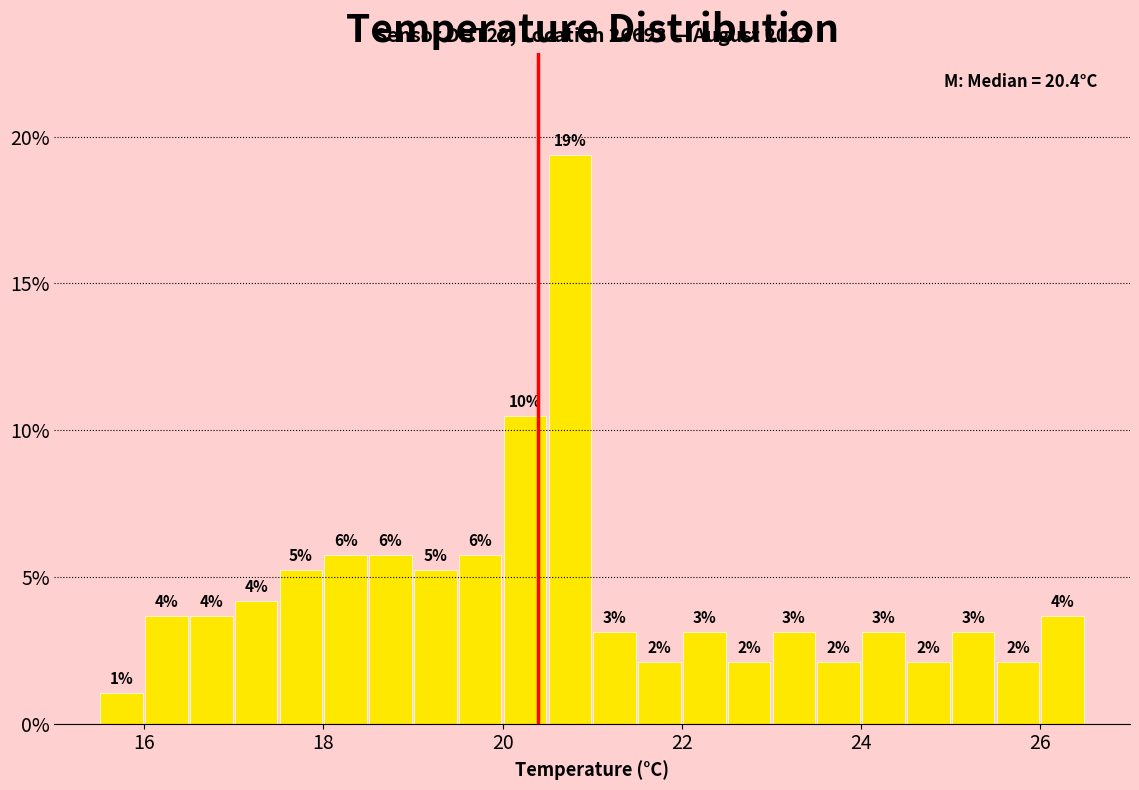

Read against the x-axis, roughly where is the centre of the tallest bar?

20.8